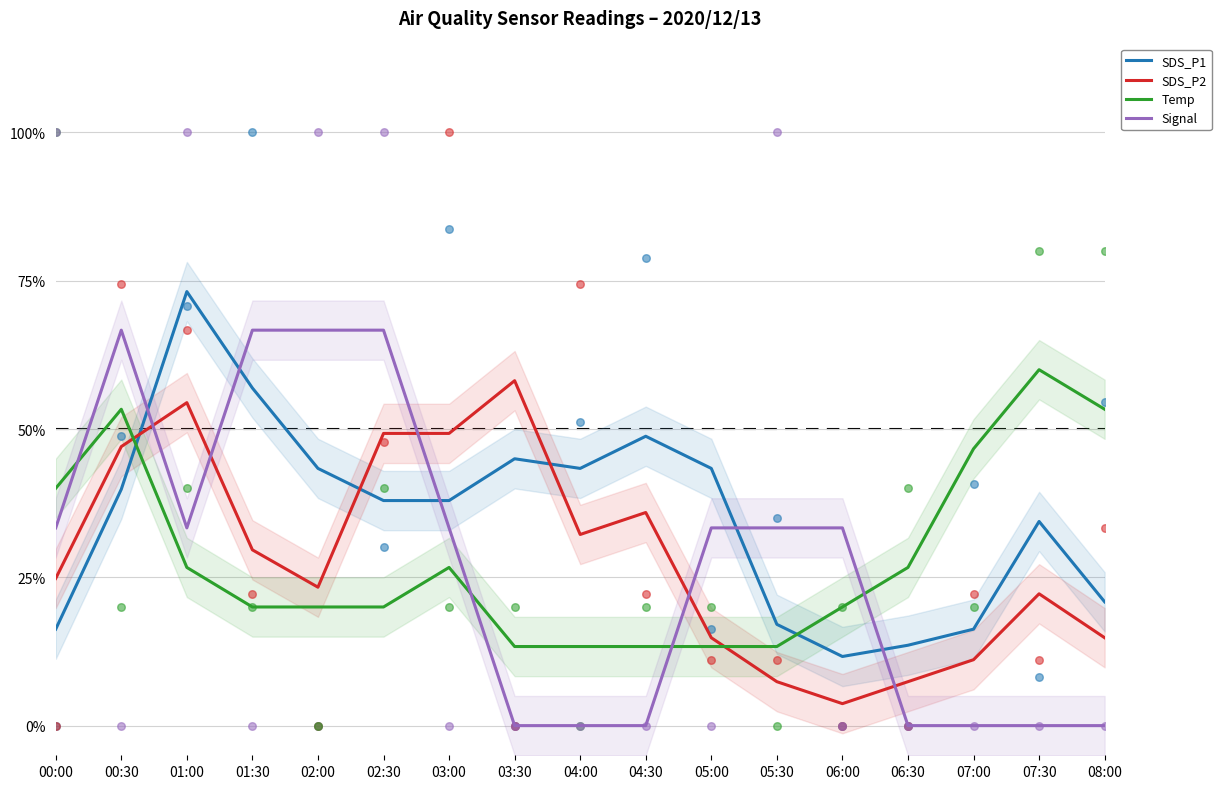

At how many categories does at least one series exceed 6?

17